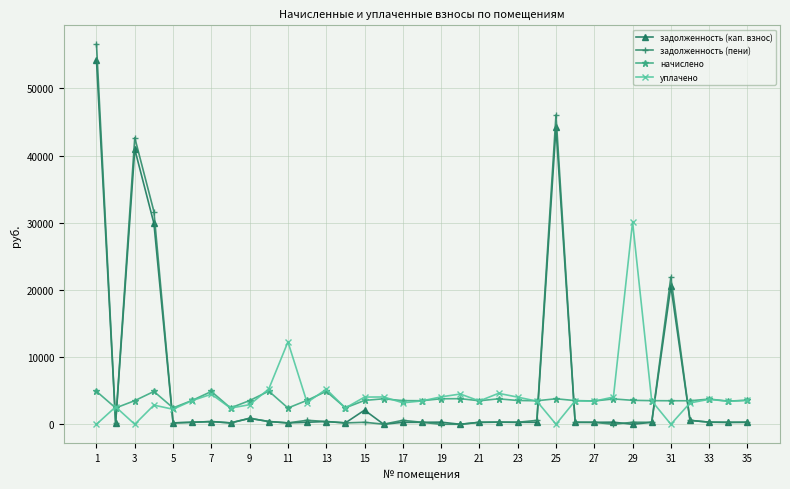

After their last crossing, which series has the higher values: задолженность (кап. взнос) or начислено?

начислено